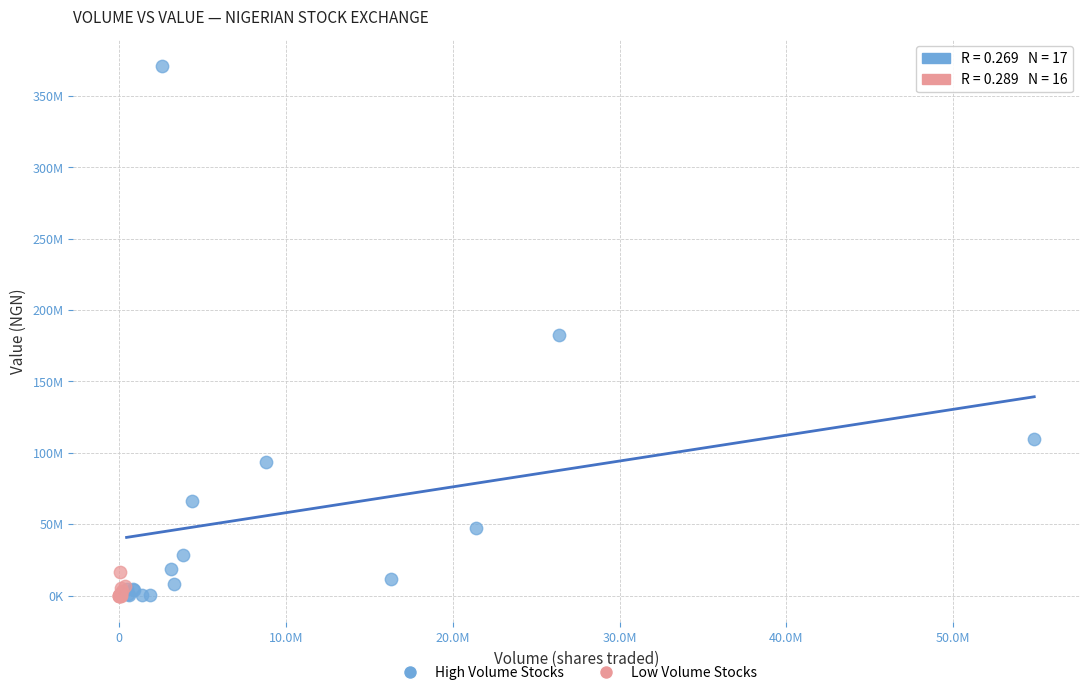

What are all the series names shown in the legend?

High Volume Stocks, Low Volume Stocks